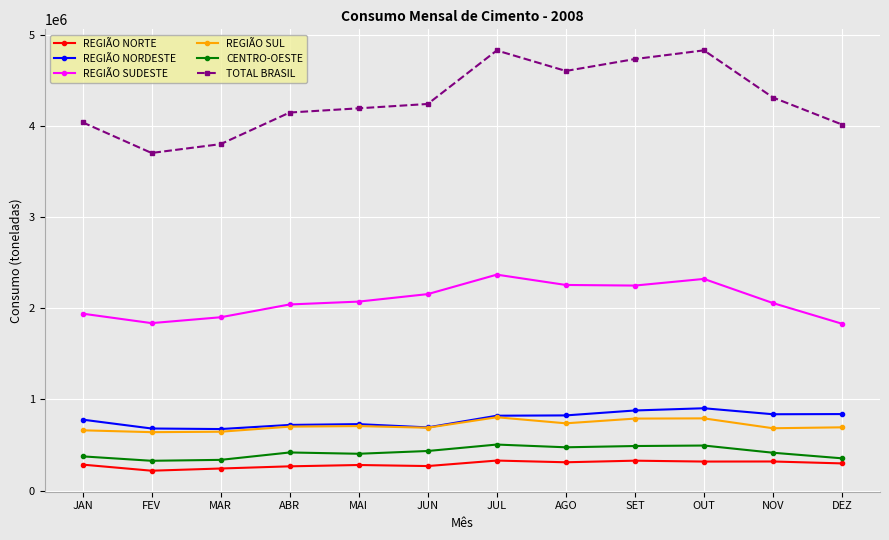

How many data points does each series have?

12